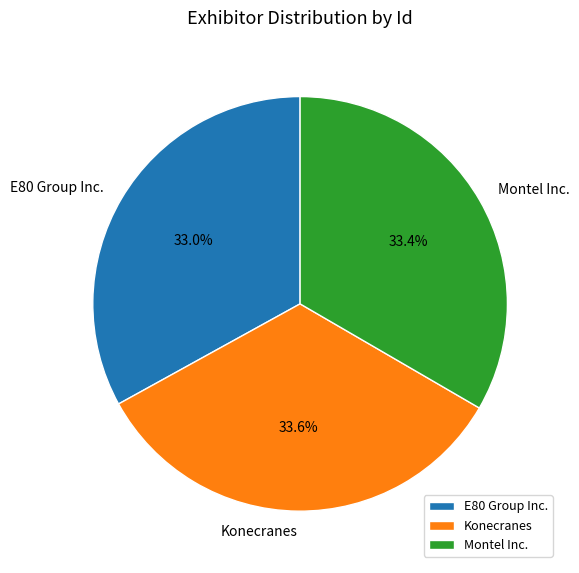

What percentage is the E80 Group Inc. slice, to the nearest percent?

33%